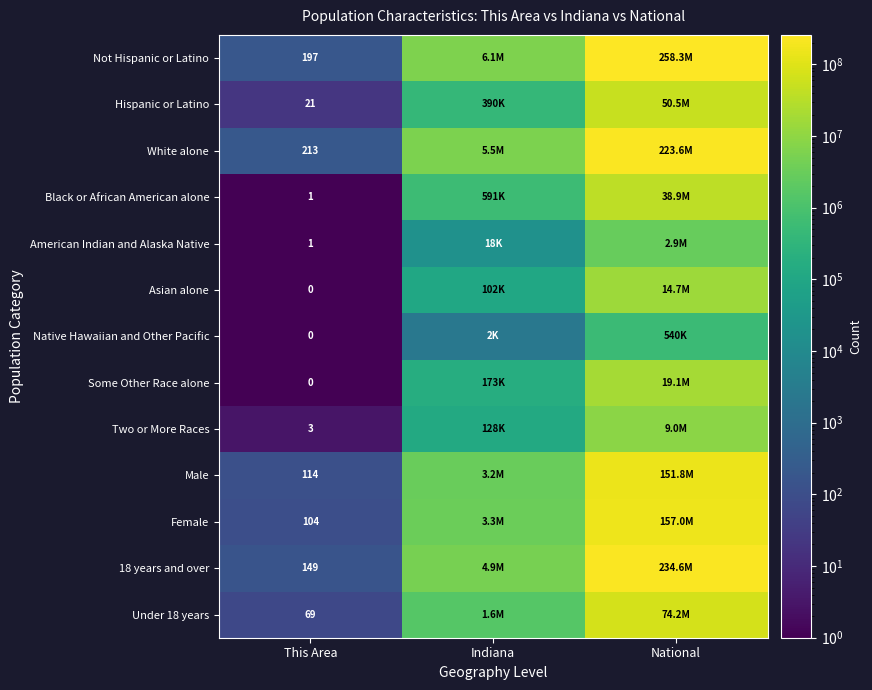

The American Indian and Alaska Native series shows 1 at This Area. True or false?

True